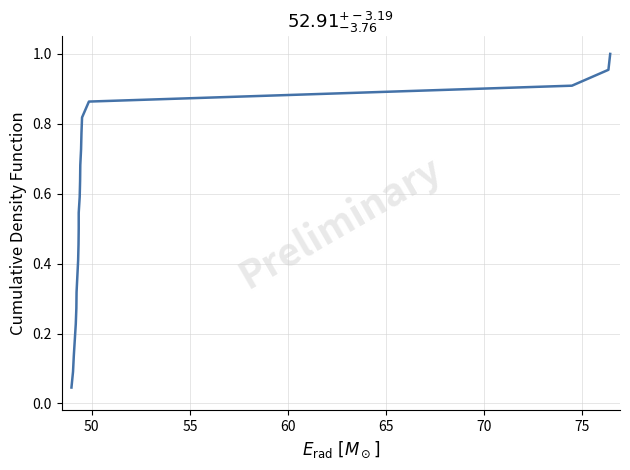

How many distinct data groups are displayed?

1